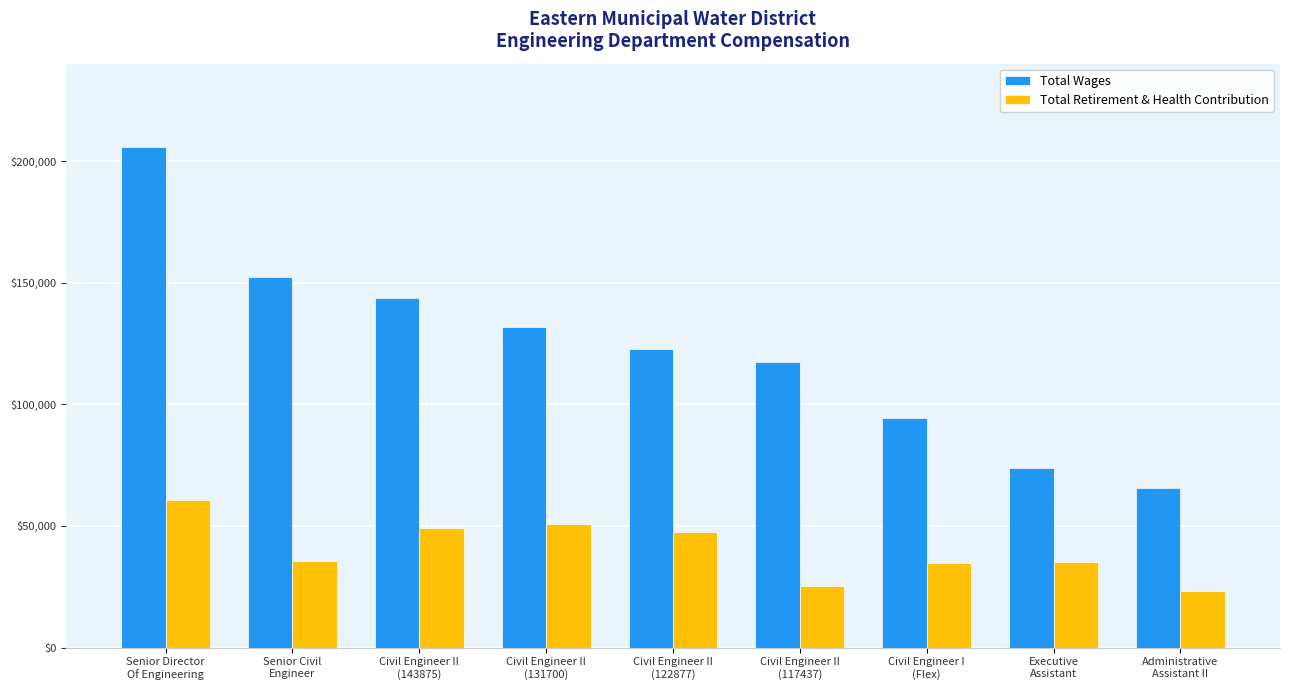

What are all the series names shown in the legend?

Total Wages, Total Retirement & Health Contribution